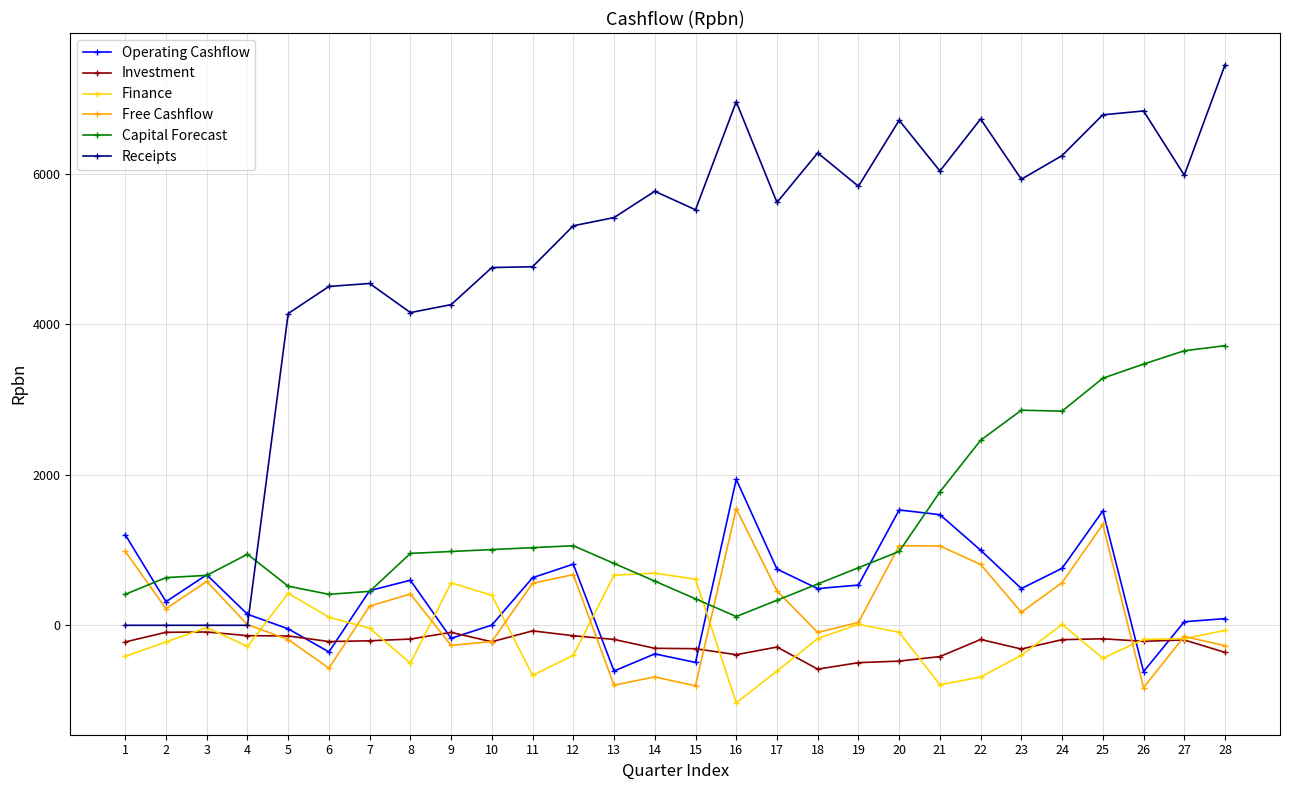

True or false: Receipts has more than 2 points higher than both neighbors.

True